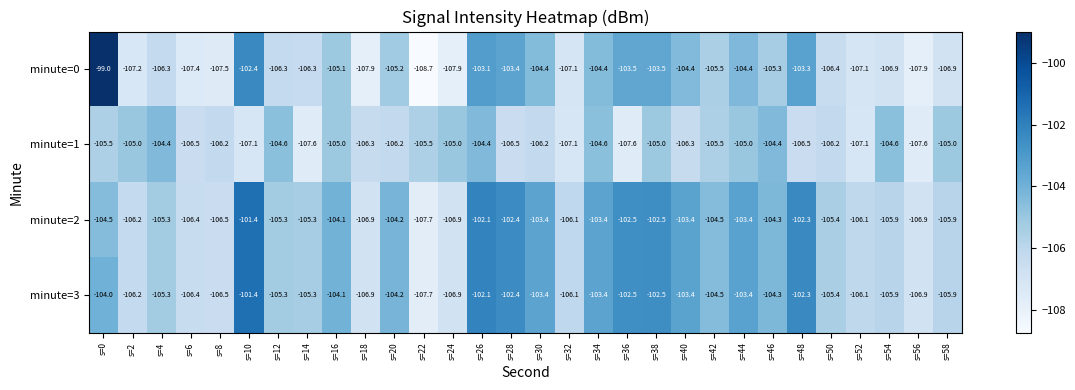

How many categories are shown in the chart?

30